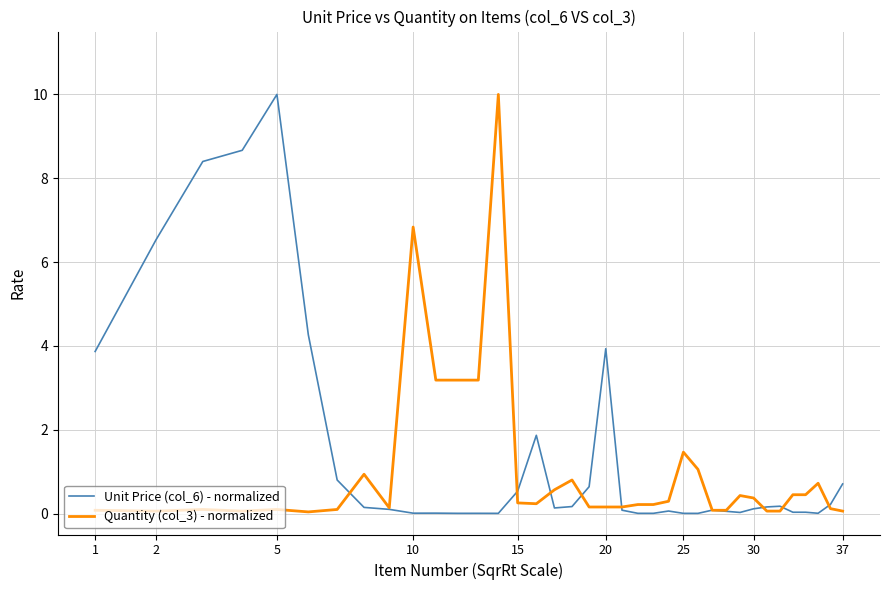

True or false: Unit Price (col_6) - normalized and Quantity (col_3) - normalized intersect in this chart.

True